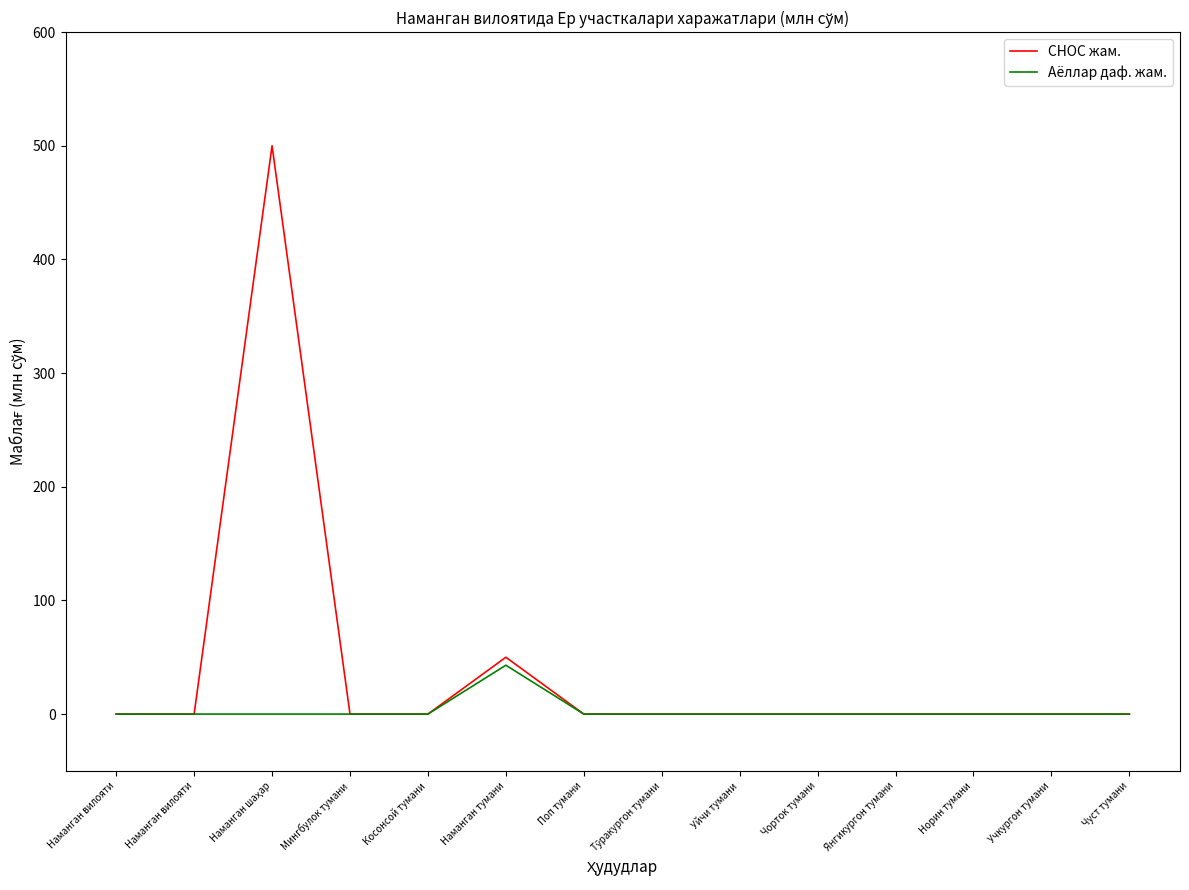

What are all the series names shown in the legend?

СНОС жам., Аёллар даф. жам.